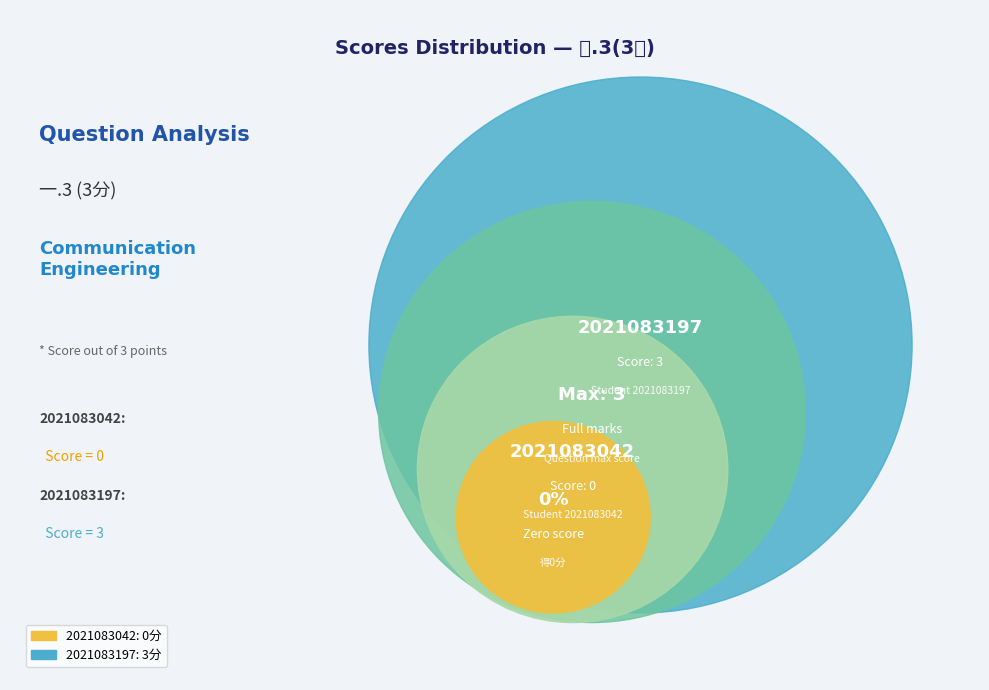

How much of the chart is everything except 2021083042?

100.0%